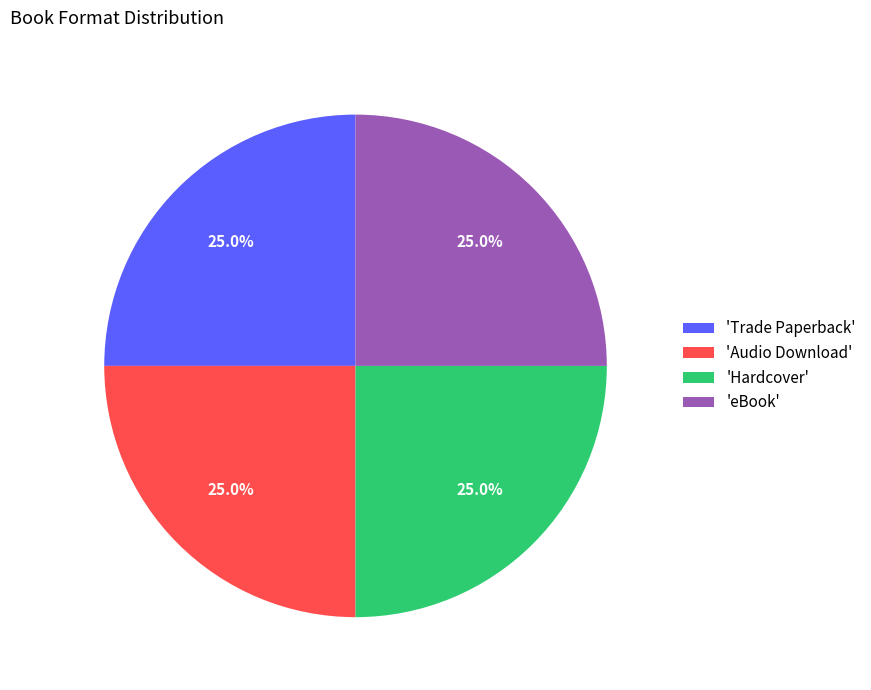

What is the ratio of the value at 'Hardcover' to the value at 'Audio Download'?

1.0